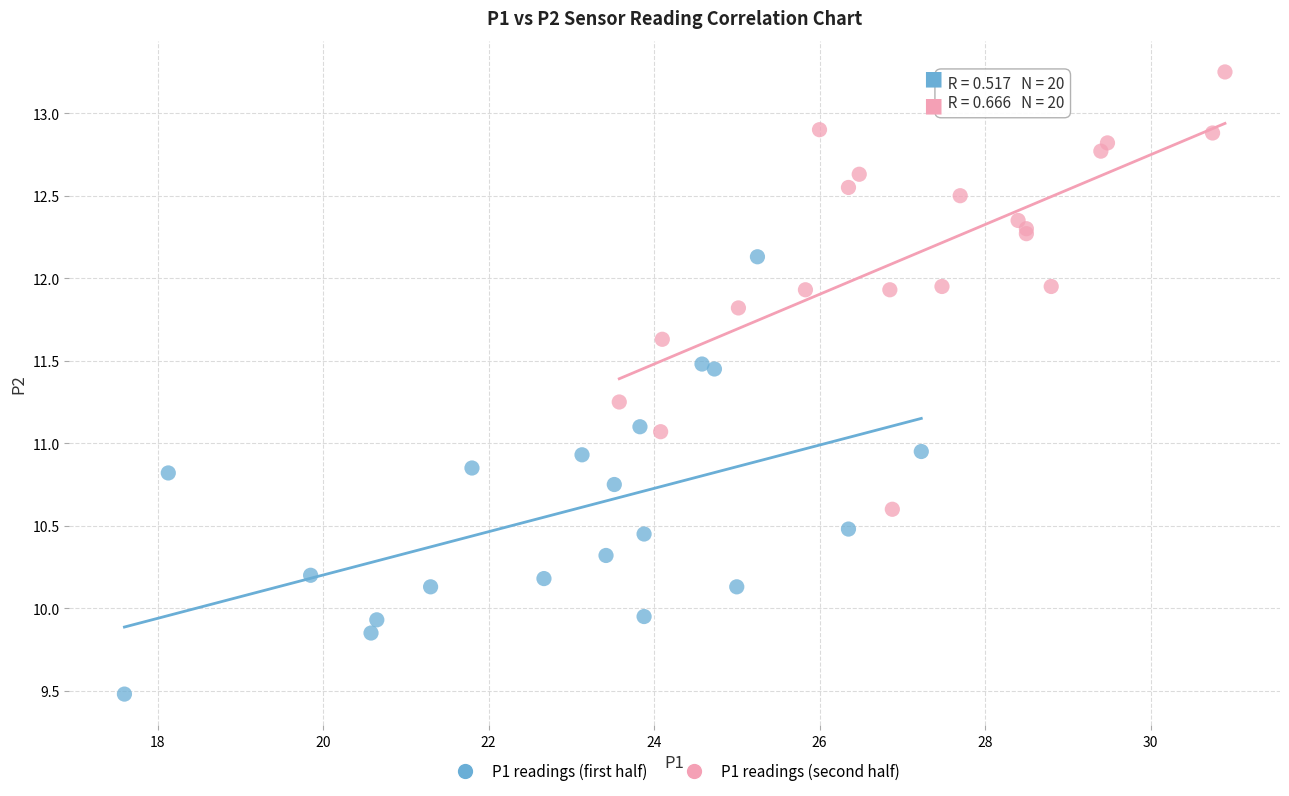

Which series reaches the maximum Y coordinate?

P1 readings (second half)